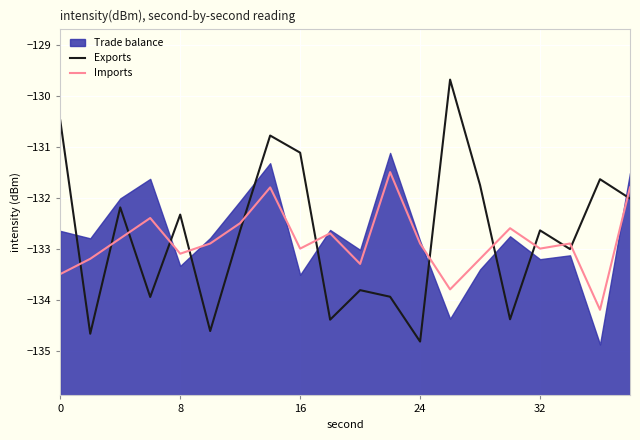

True or false: Imports and Exports intersect in this chart.

True